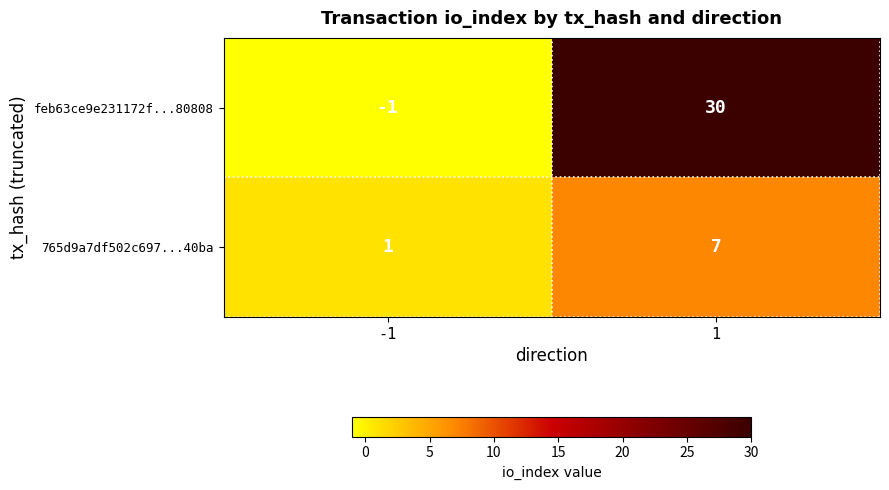

Reading right to left, extract all data points from this chart.

feb63ce9e231172f...80808: 1=30	-1=-1
765d9a7df502c697...40ba: 1=7	-1=1